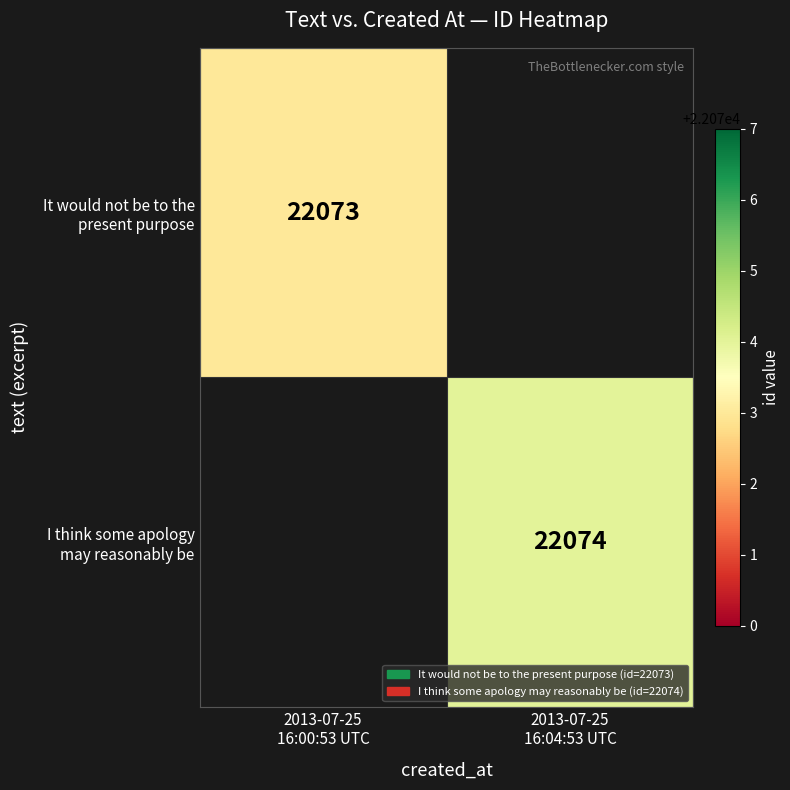

Is the value of It would not be to the present purpose at 2013-07-25 16:00:53 UTC greater than the value of I think some apology may reasonably be at 2013-07-25 16:04:53 UTC?

No